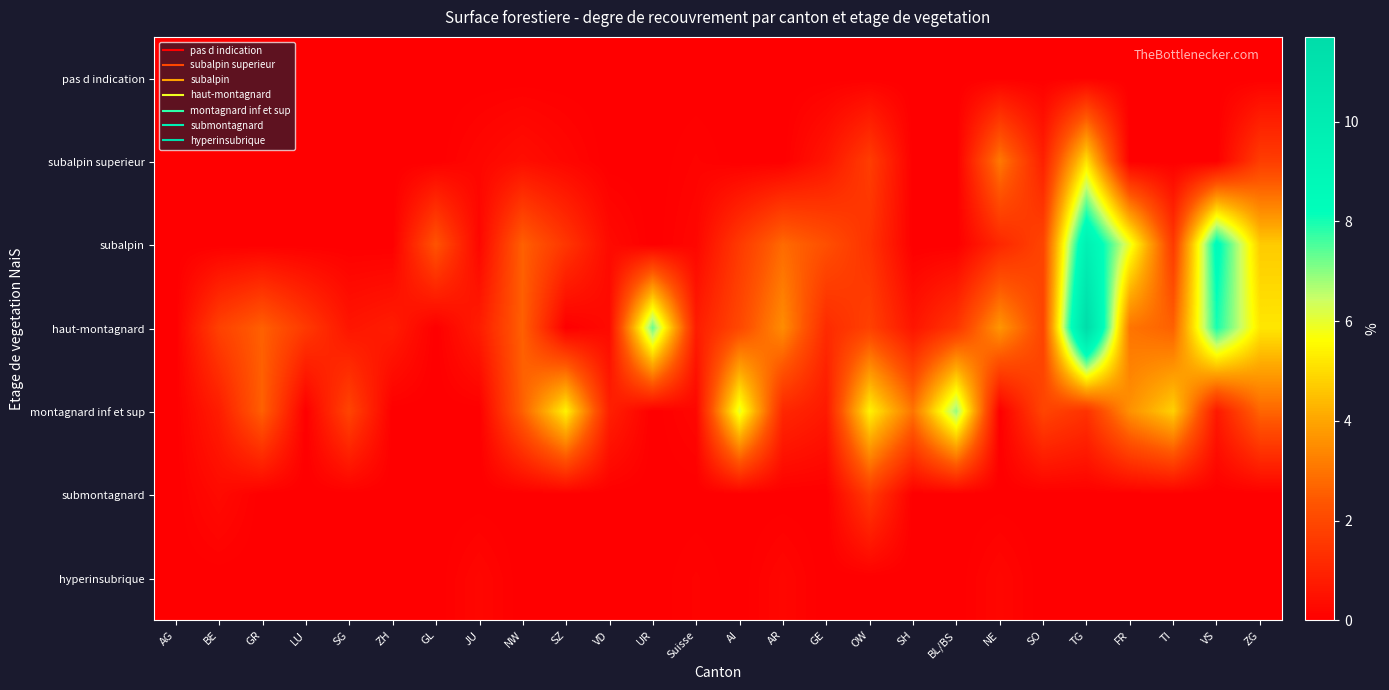

Between TG and JU, which is larger?

TG